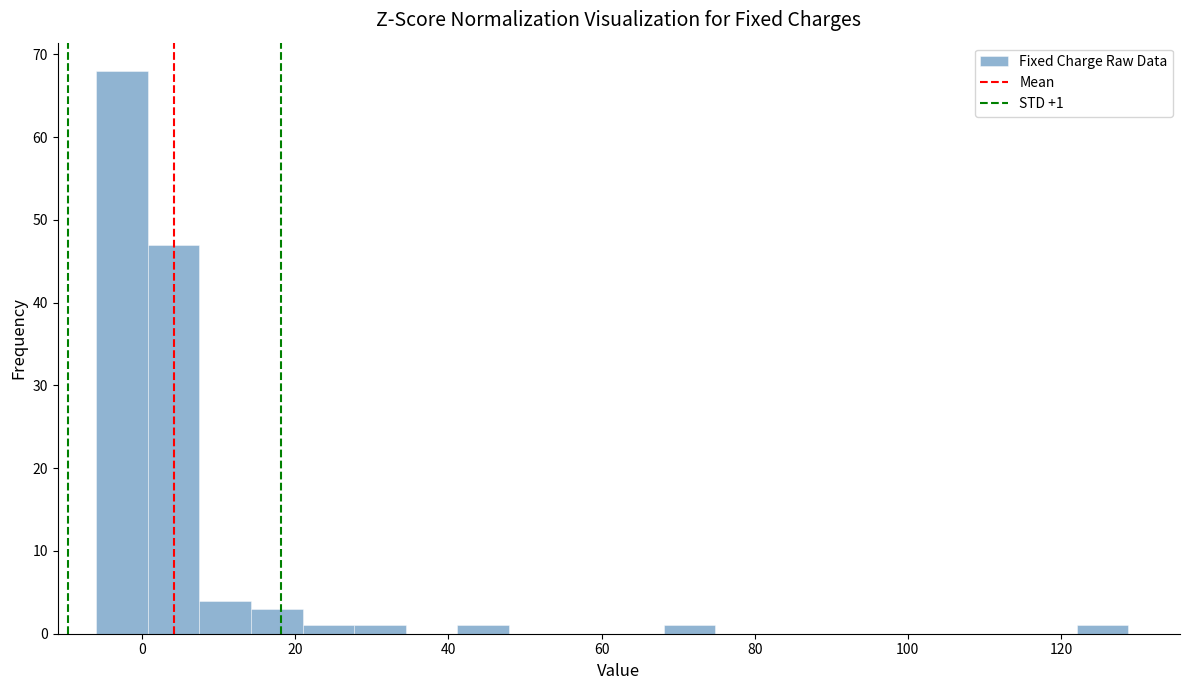

Read against the x-axis, roughly where is the centre of the tallest bar?

-2